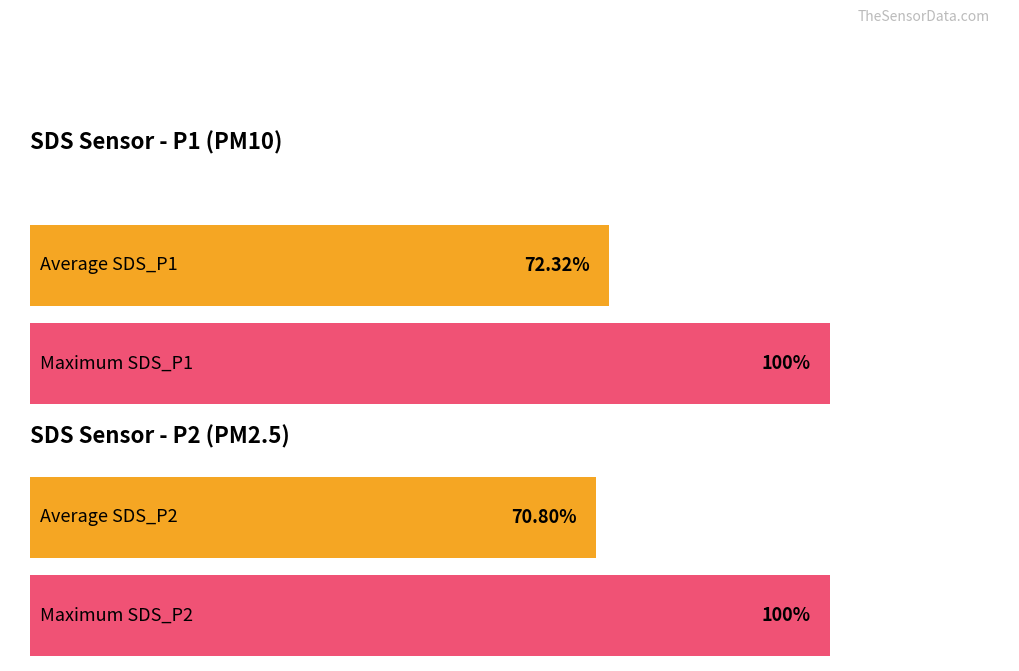

True or false: Humidity has a value of 35.6 at 04:02.

False